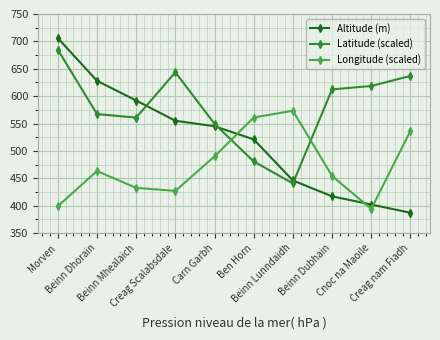

Reading right to left, extract all data points from this chart.

Altitude (m): 387.0	402.0	417.0	446.0	521.0	545.0	555.0	592.0	628.0	706.0
Latitude (scaled): 636.9	618.5	612.3	440.7	480.7	549.3	643.6	560.8	567.2	684.8
Longitude (scaled): 536.4	394.0	454.2	573.3	560.9	489.9	426.9	432.5	463.2	398.9